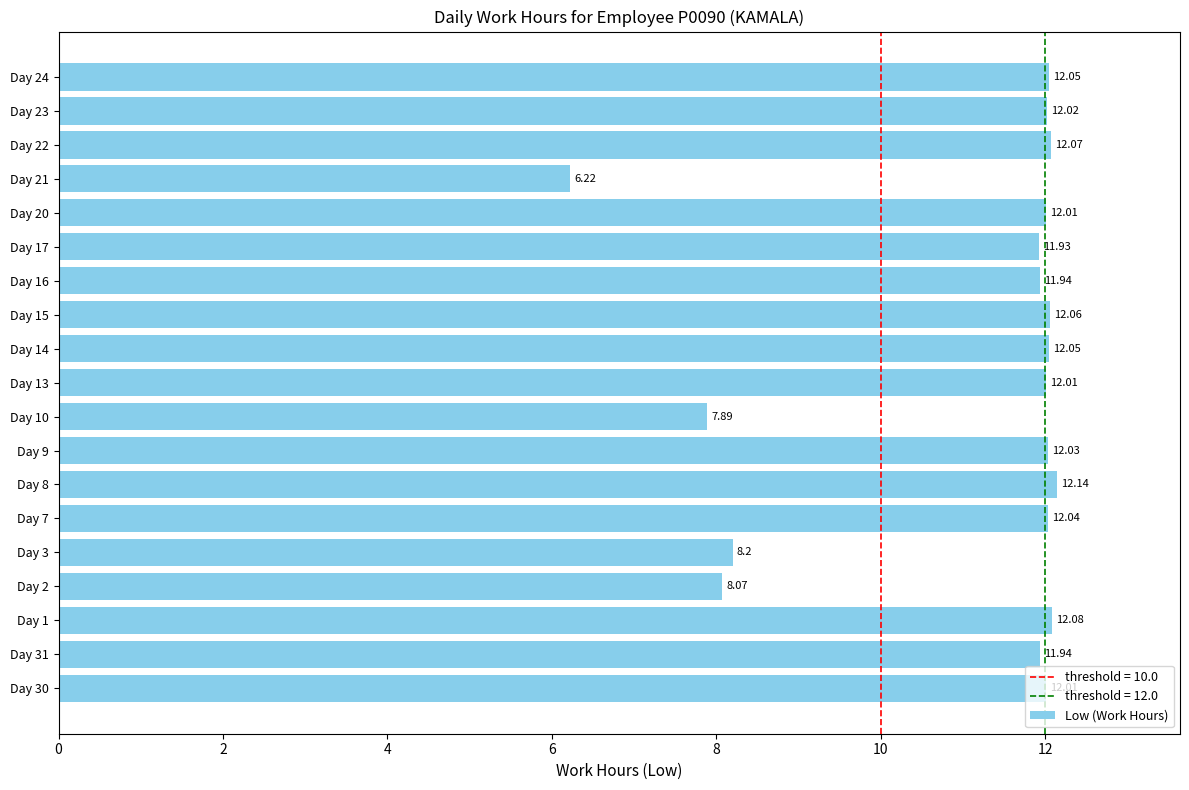

What is the sum of all values?

210.8